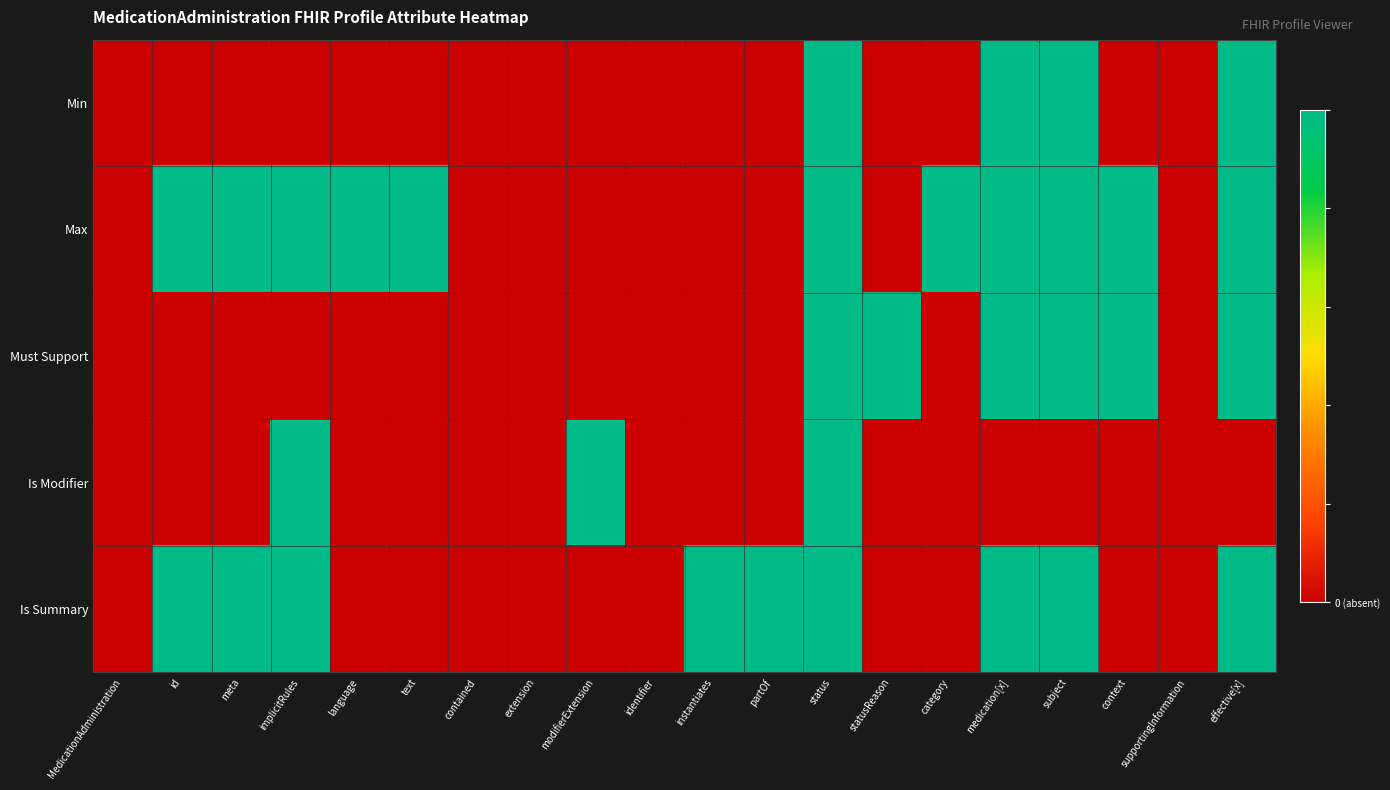

Which series has the largest range (max minus min)?

Min